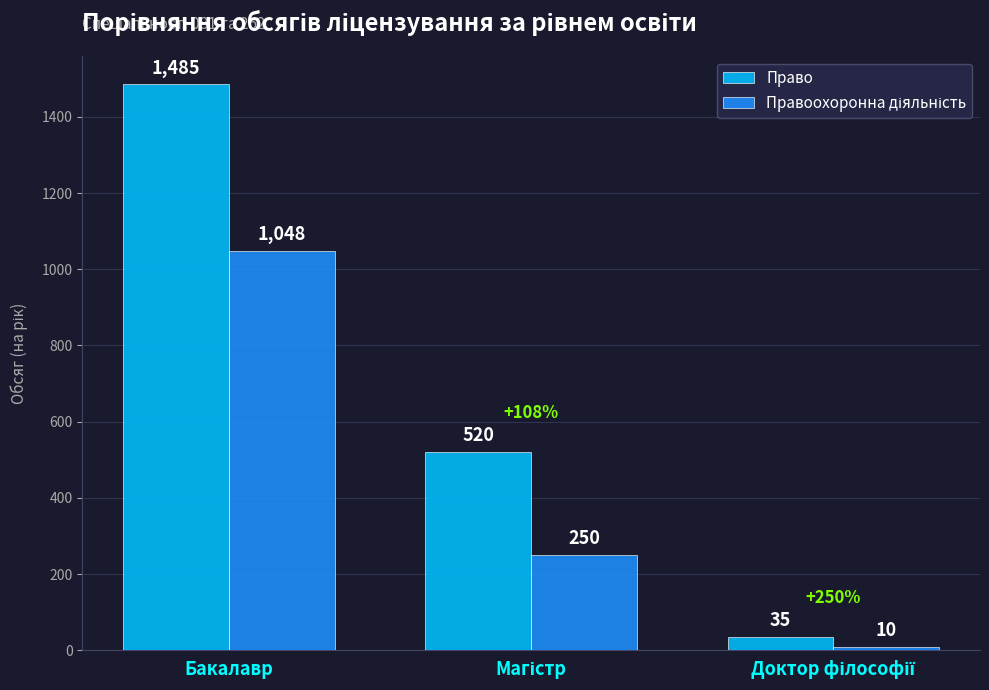

Count the number of data series in this chart.

2